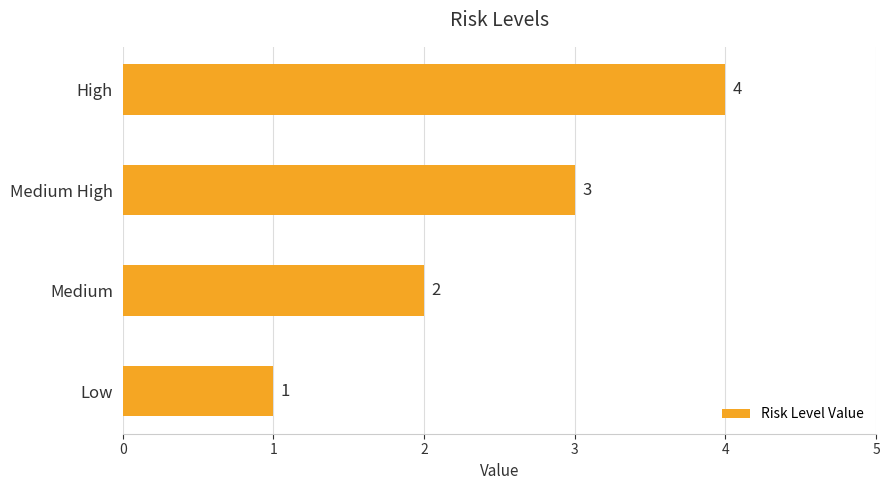

List the labels in order of value, smallest first.

Low, Medium, Medium High, High